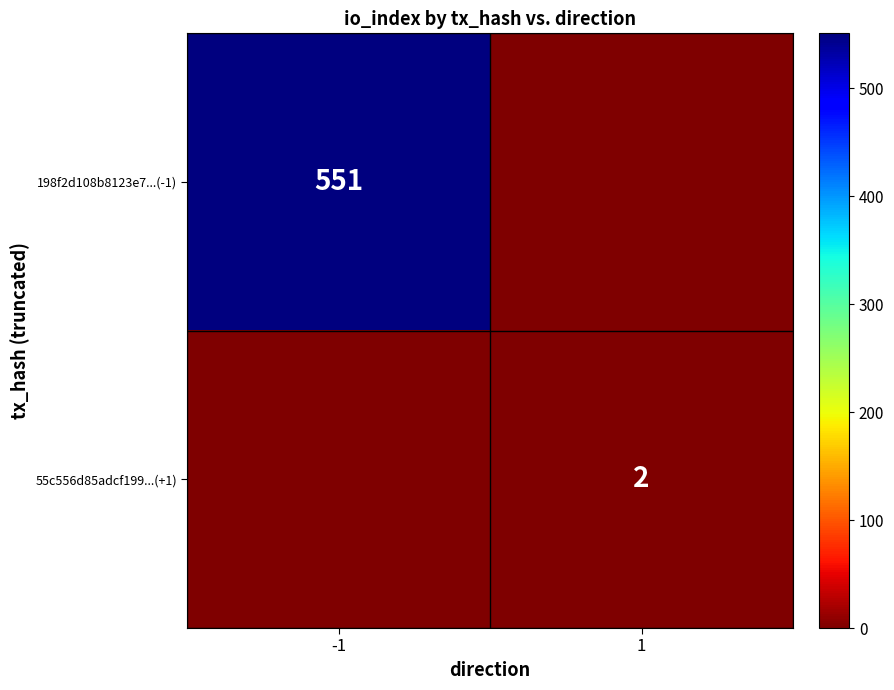

At which category is the sum across all series the highest?

-1